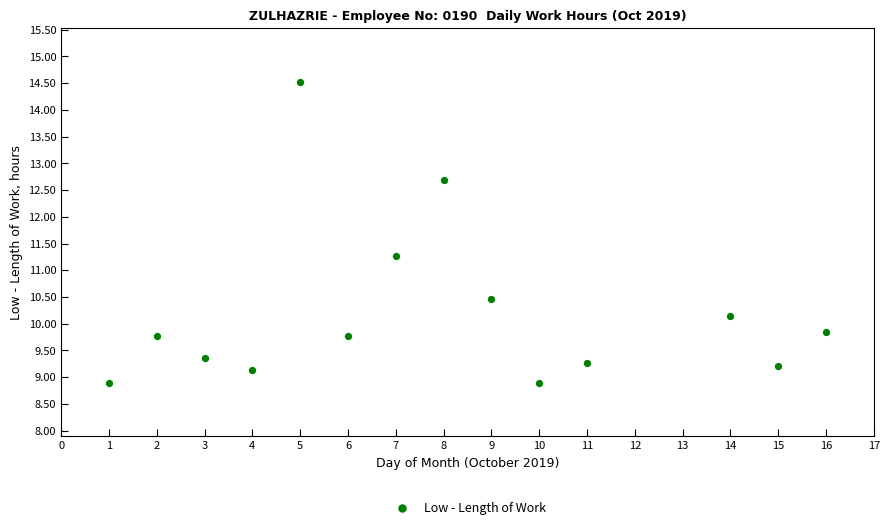

What Y value in the scatter plot is closest to 11?

11.3